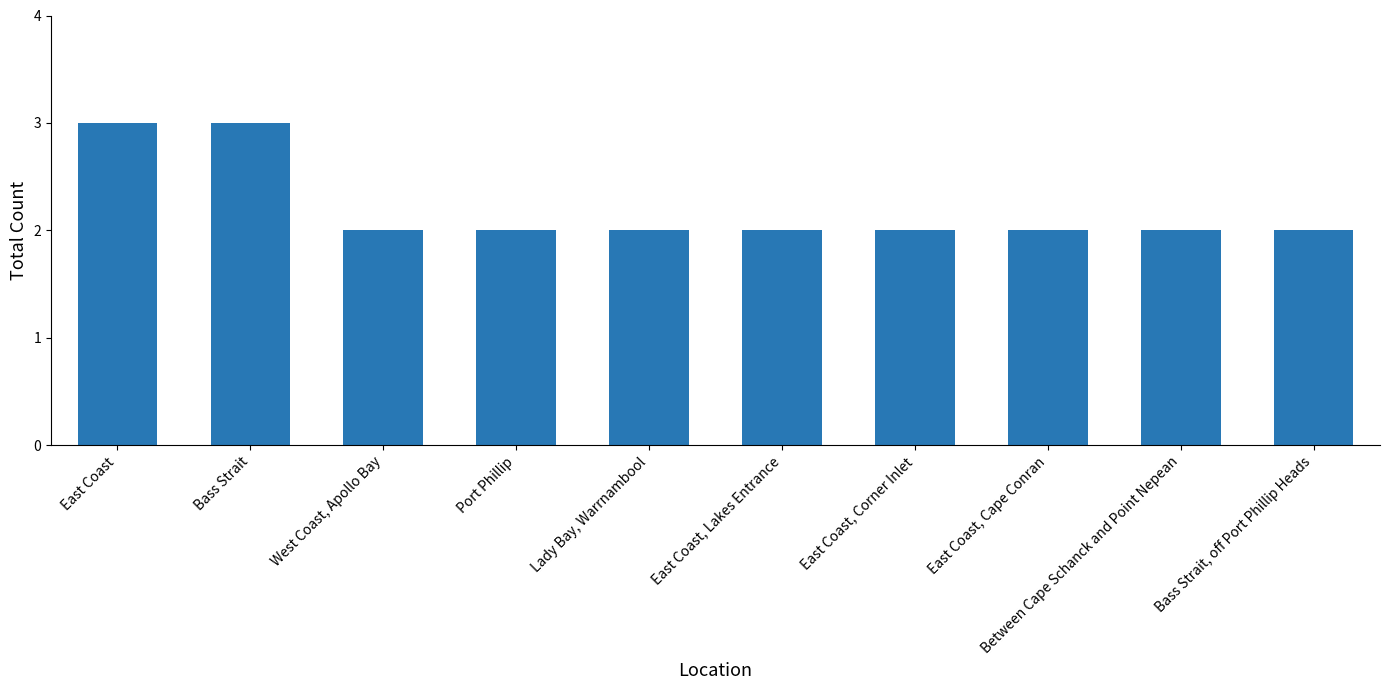

What is the average value?

2